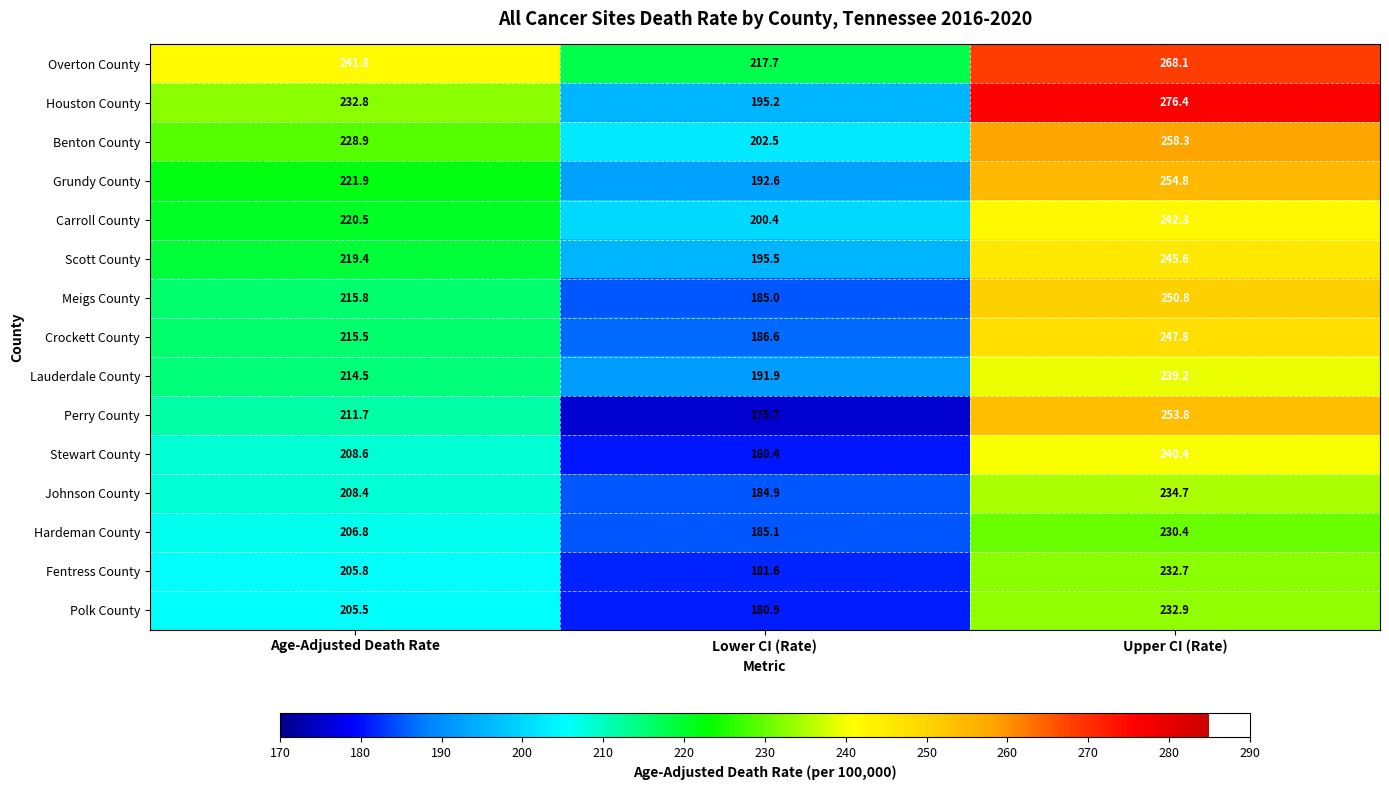

What is the difference between the maximum and minimum values in the Lauderdale County series?

47.3